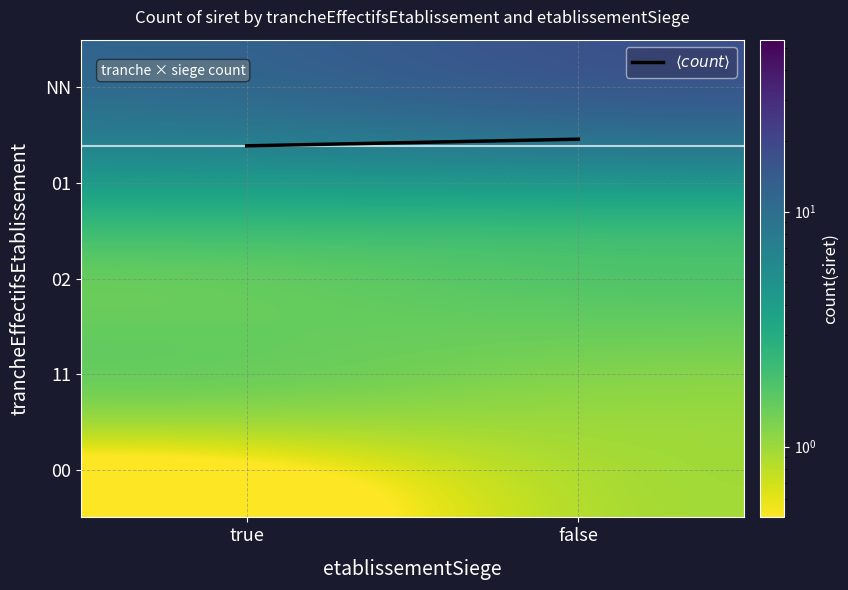

What is the spread (max minus min) of values at true?

12.0